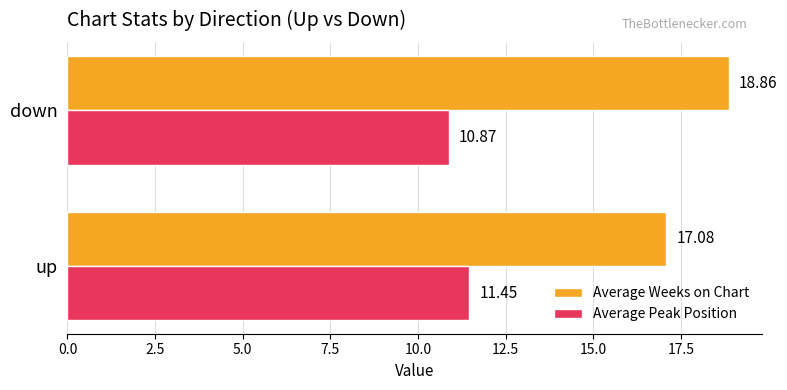

Which series has the largest range (max minus min)?

Average Weeks on Chart